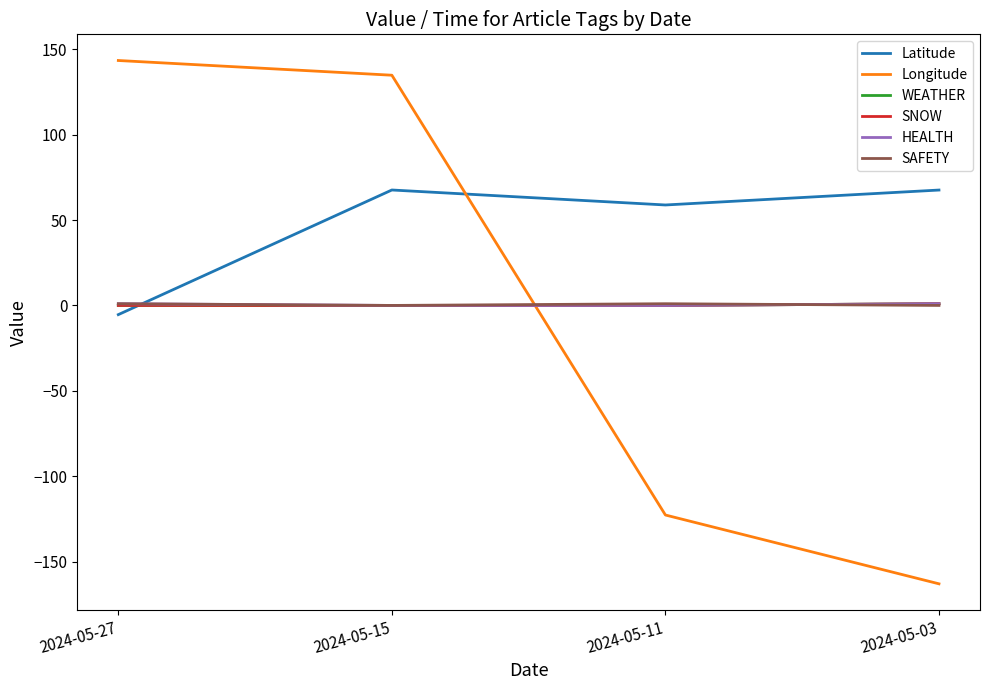

What is the average value of the Longitude series?

-1.9